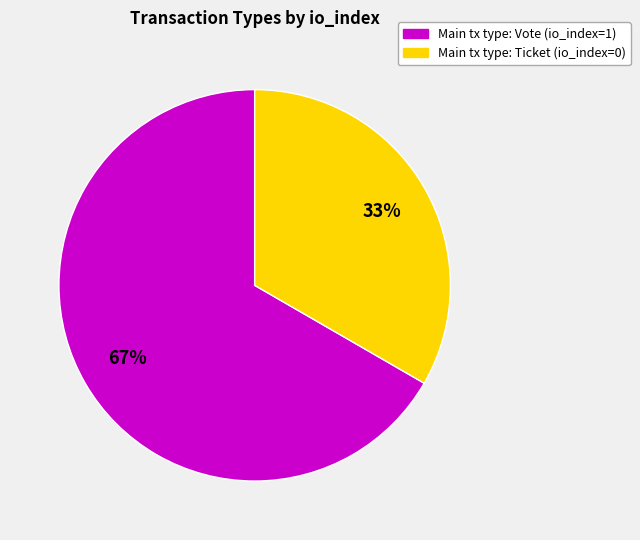

How many segments does this pie chart have?

2